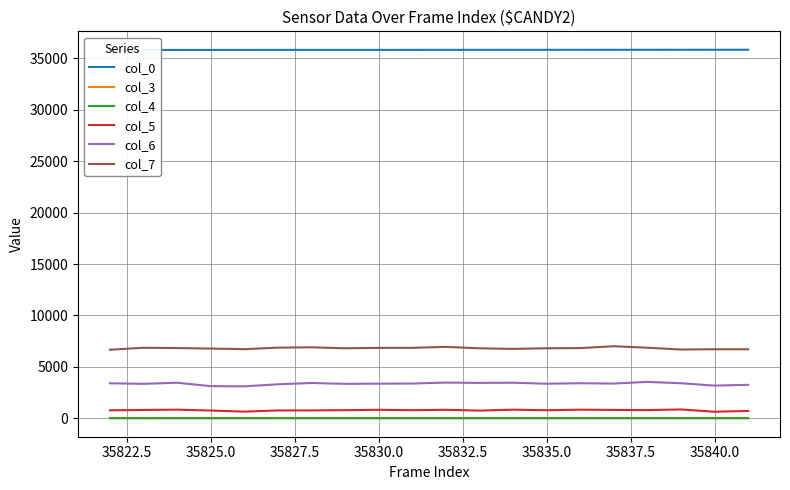

What is the value of the col_6 point at the 13th from the left?

3461